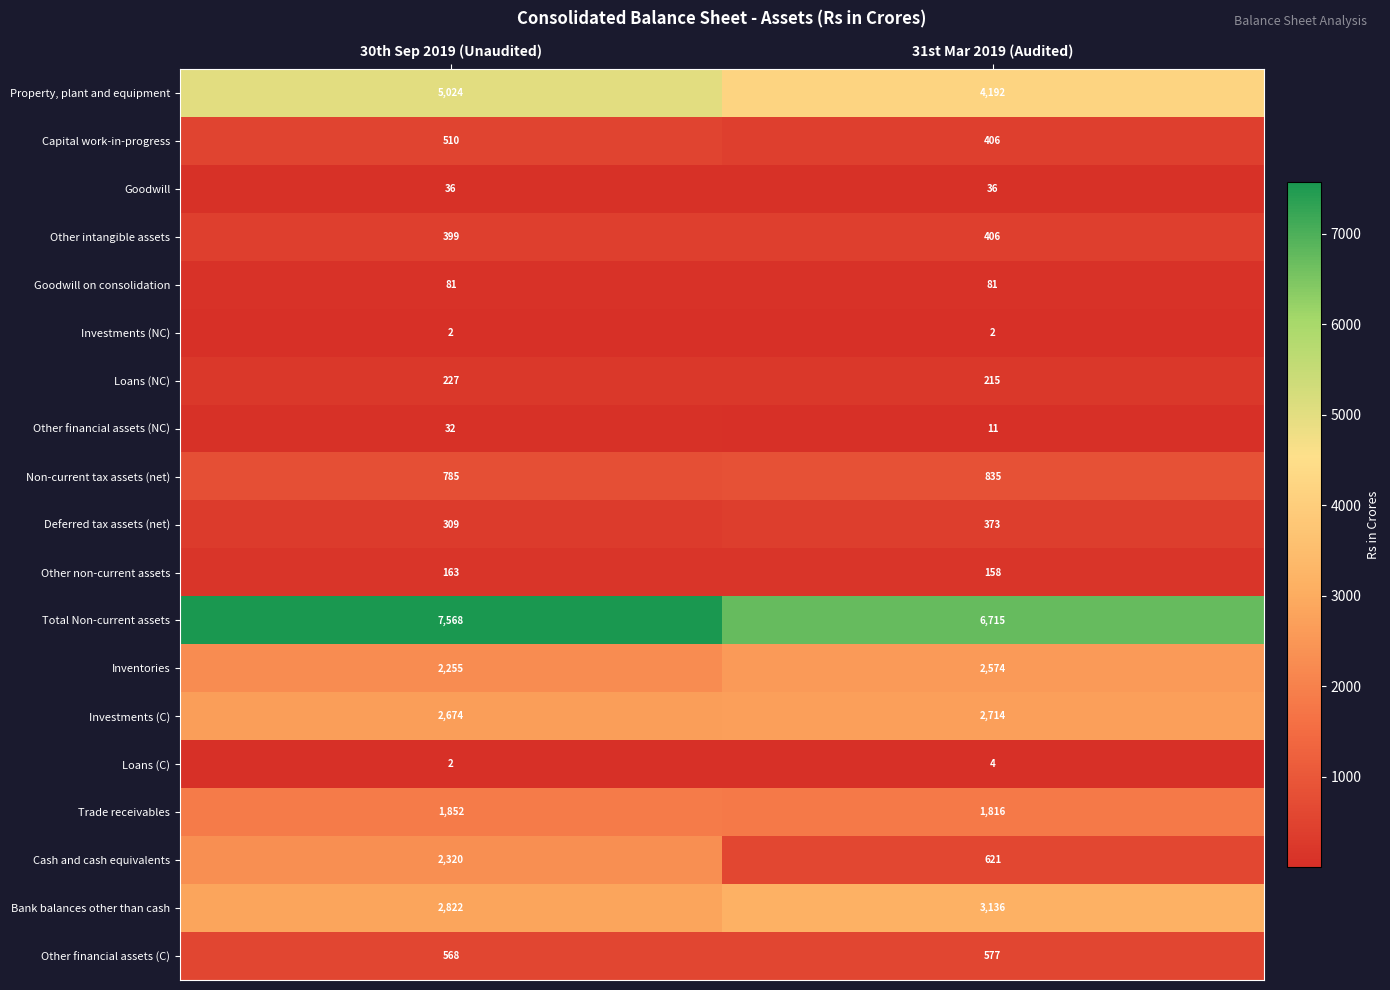

What is the difference between the maximum and minimum values in the Other non-current assets series?

5